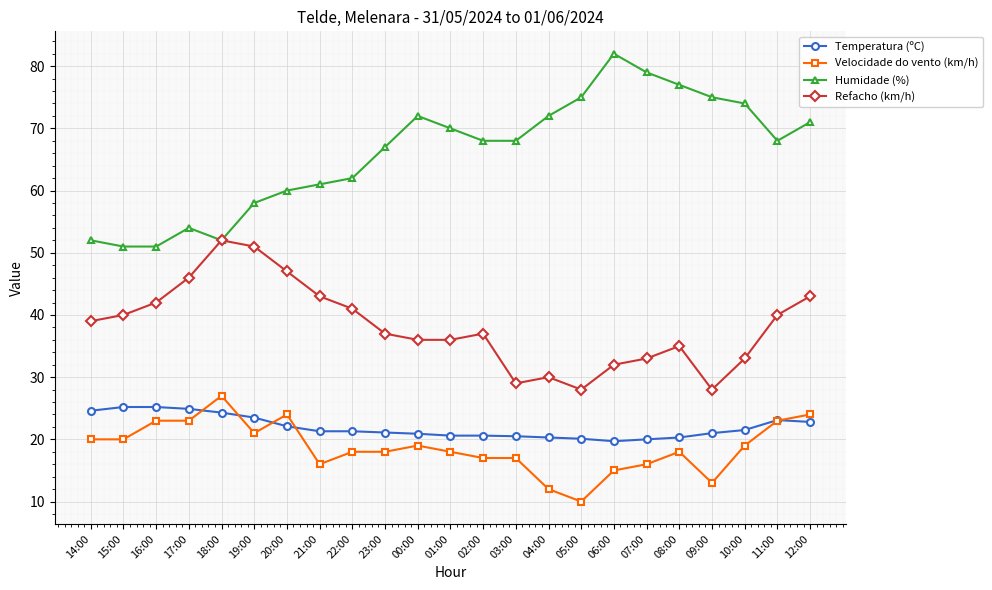

True or false: Velocidade do vento (km/h) has more than 1 points higher than both neighbors.

True